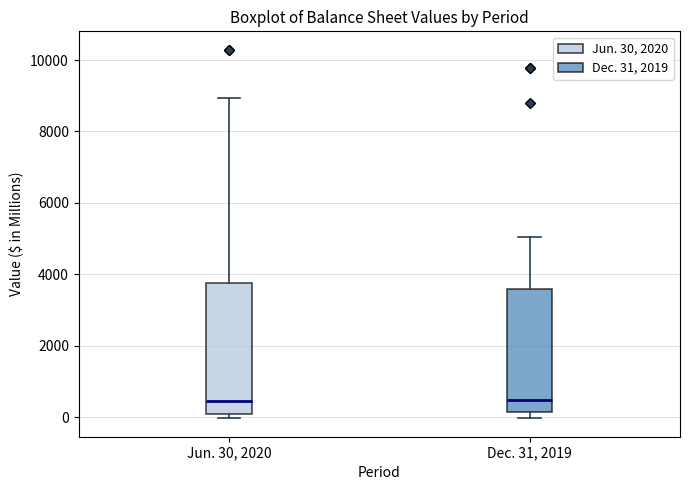

Reading left to right, transcribe this box plot: for each box, give where its median line is, the range the box spans, and where its two whiskers end, as read against the y-axis. The values are not printed on the chart, so give them approximately, as read against the axis.

Jun. 30, 2020: median 400, box 200 to 3800, whiskers 0 to 9000
Dec. 31, 2019: median 400, box 200 to 3600, whiskers 0 to 5000